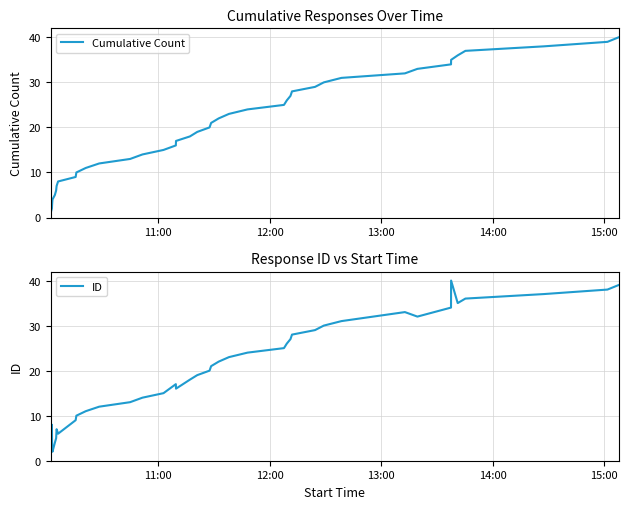

After their last crossing, which series has the higher values: ID or Cumulative Count?

Cumulative Count